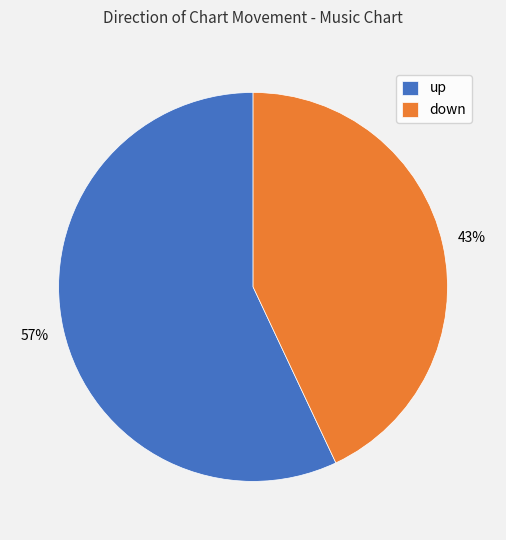

Rank the categories by value from highest to lowest.

up, down